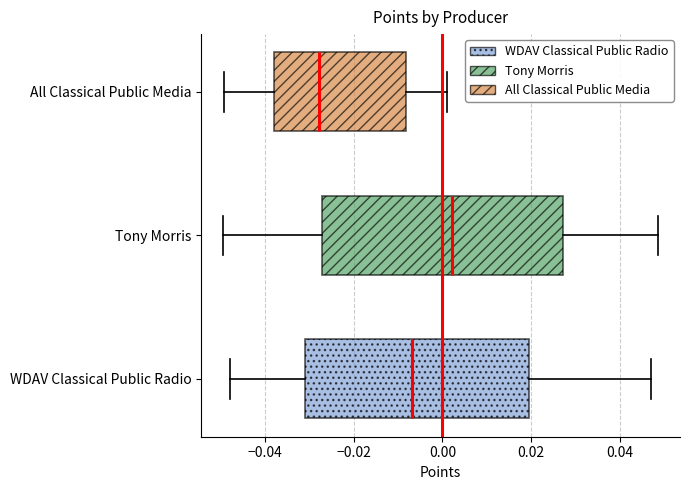

Which box has the furthest to the right median line?

Tony Morris